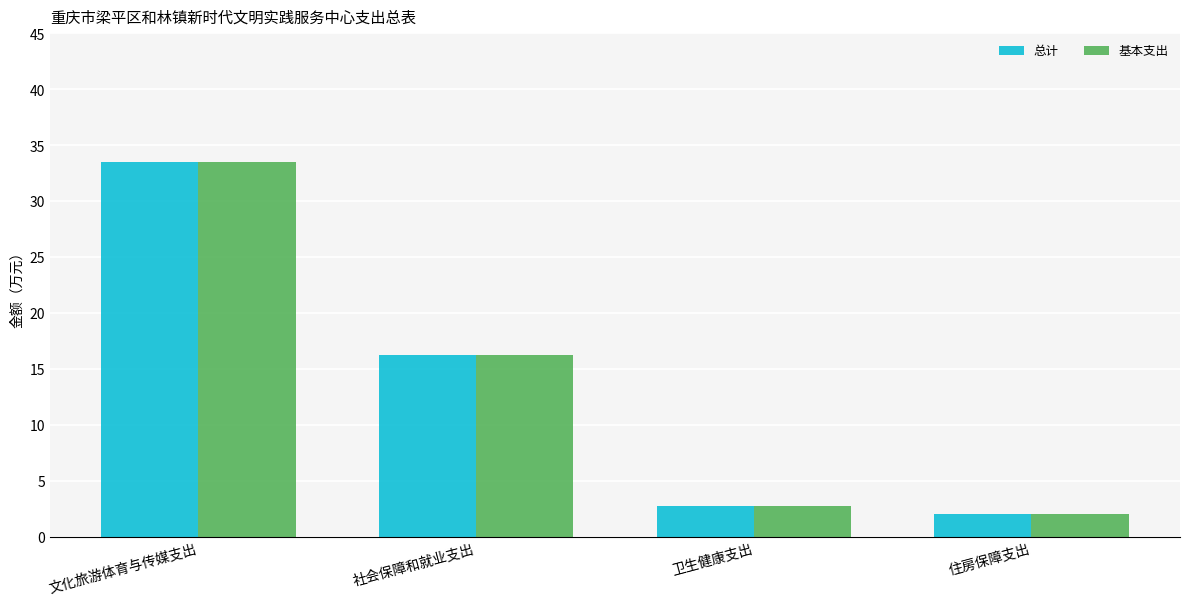

Reading right to left, transcribe all the data shown in this chart.

总计: 住房保障支出=2.1	卫生健康支出=2.7	社会保障和就业支出=16.3	文化旅游体育与传媒支出=33.5
基本支出: 住房保障支出=2.1	卫生健康支出=2.7	社会保障和就业支出=16.3	文化旅游体育与传媒支出=33.5